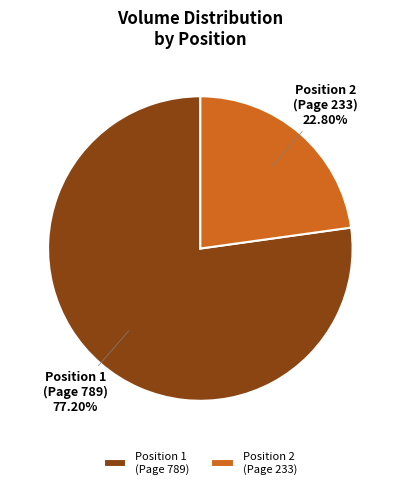

Which slice is the largest?

Position 1 (Page 789)